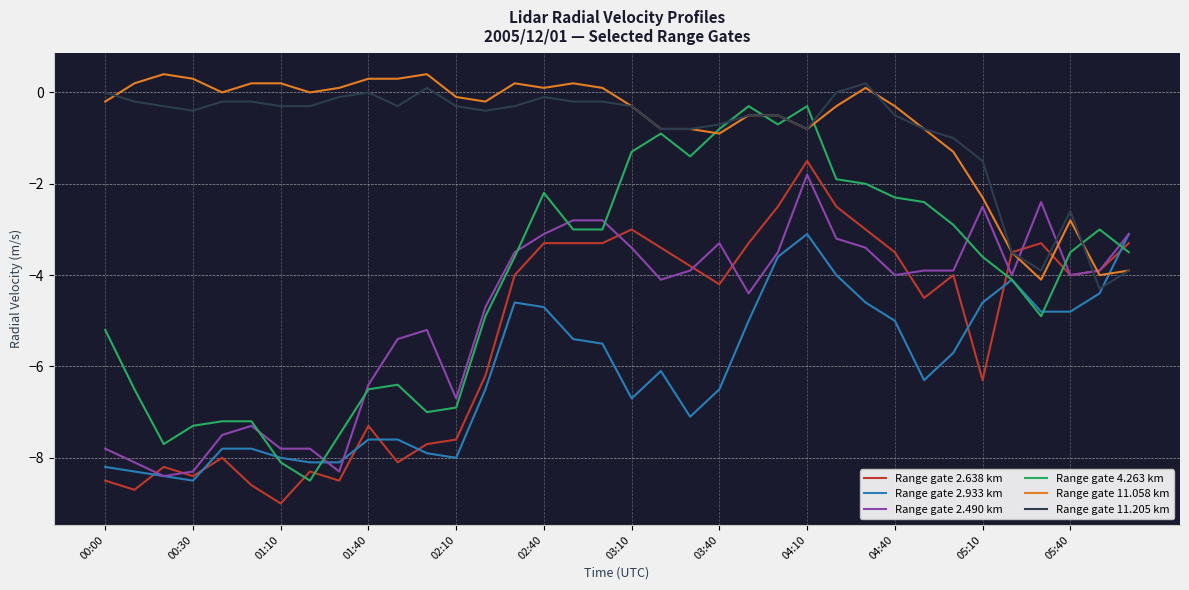

Which series has the widest spread of values?

Range gate 4.263 km